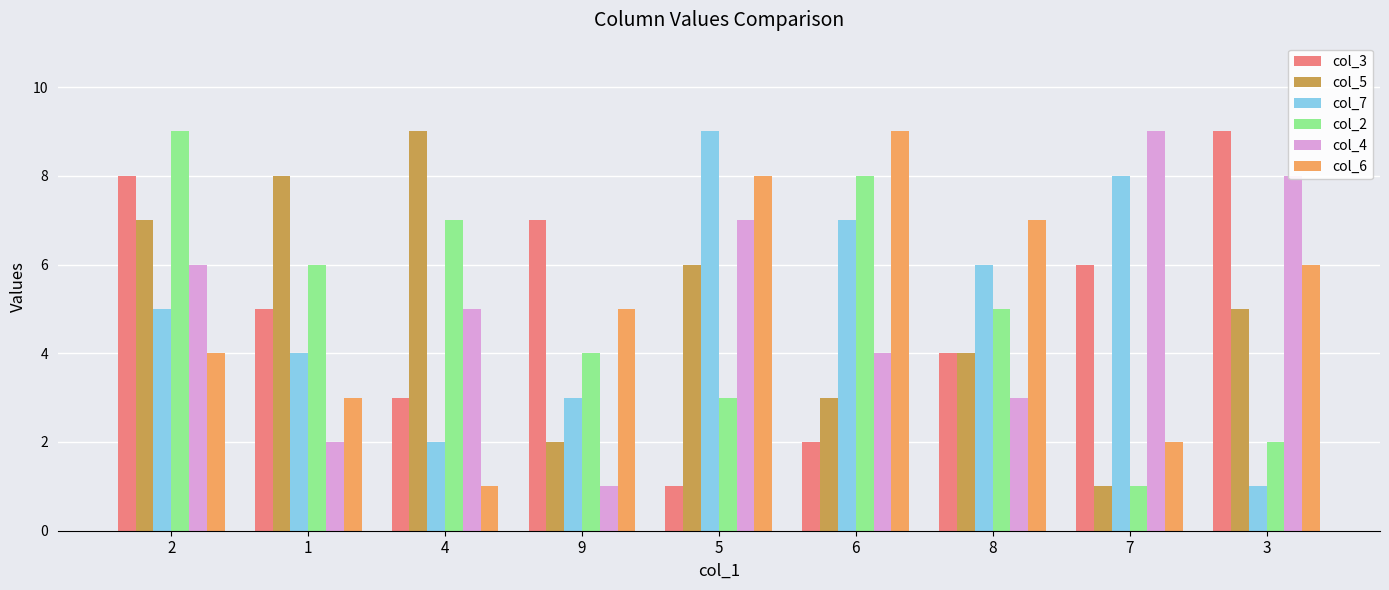

The value of col_3 at 1 is 8. True or false?

False